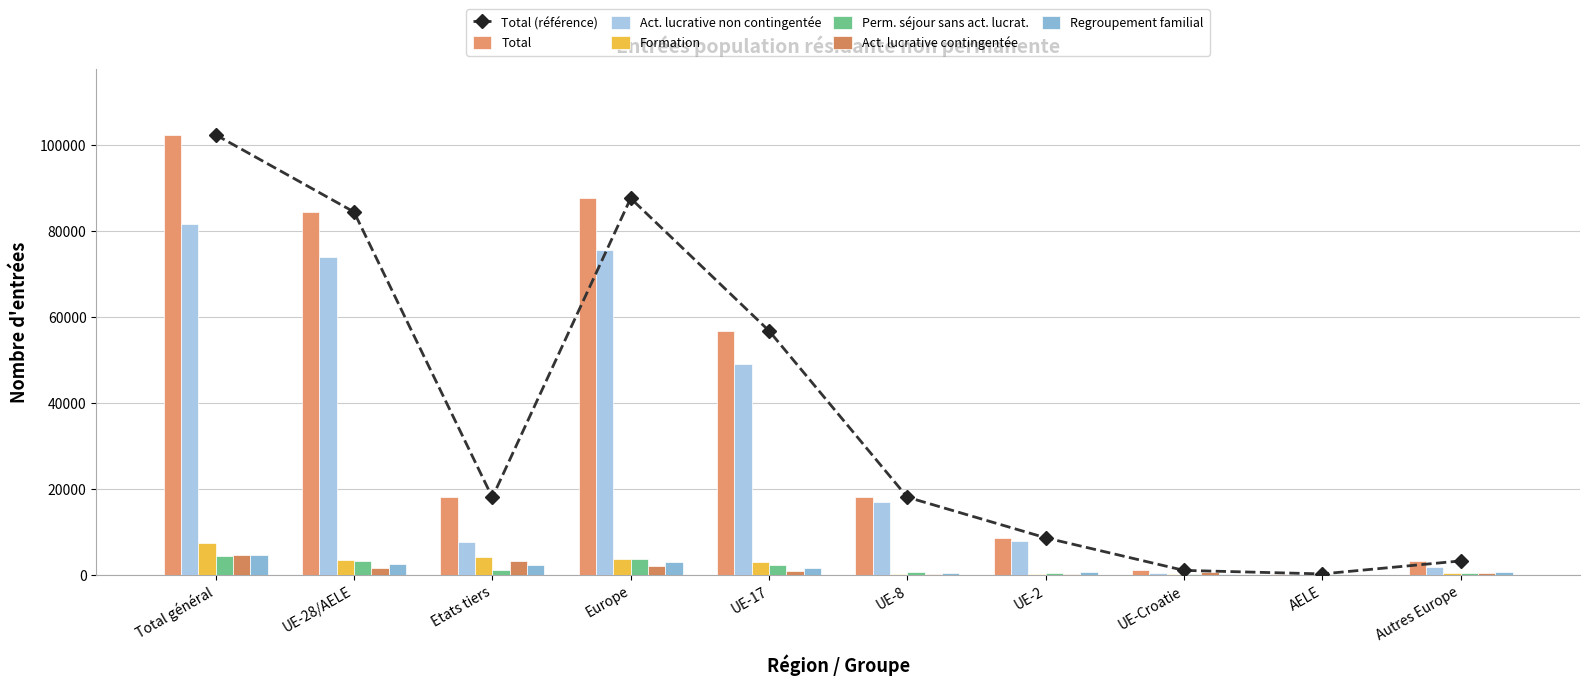

What is the greatest value displayed?

102434